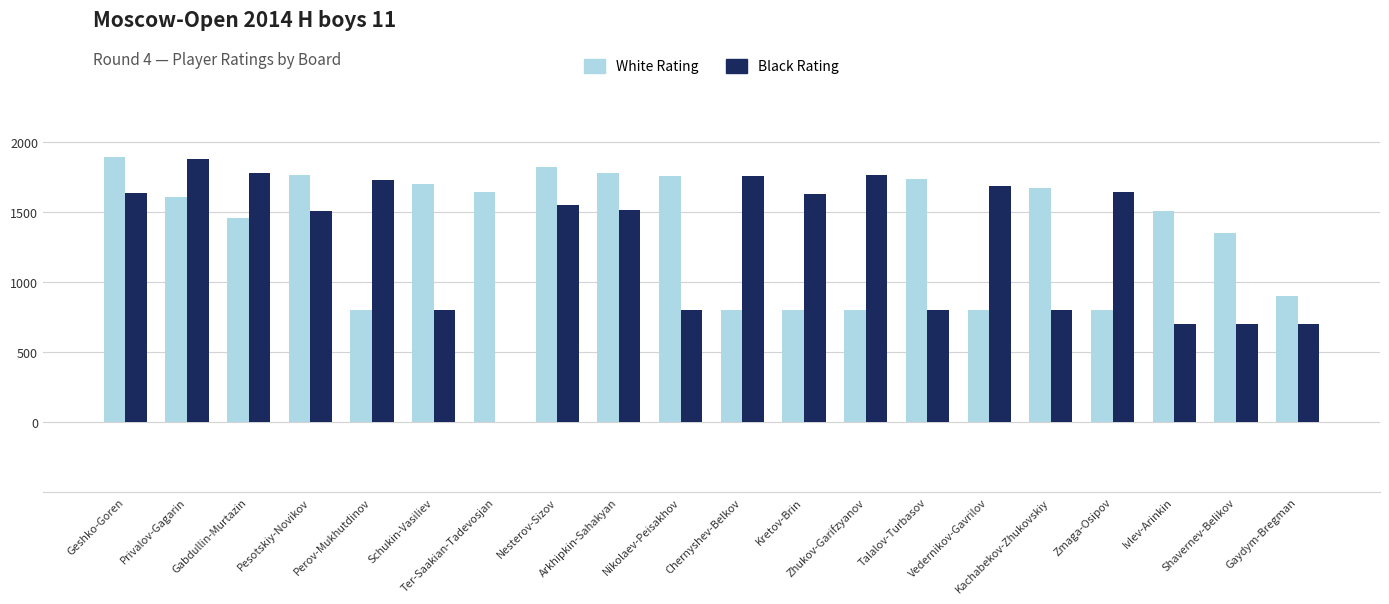

What is the sum of all White Rating values?

27422